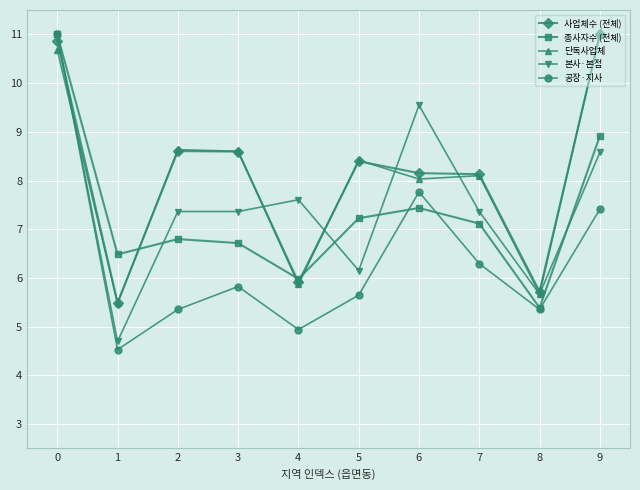

In 종사자수 (전체), how many points are lower than both neighbors (excluding endpoints)?

3